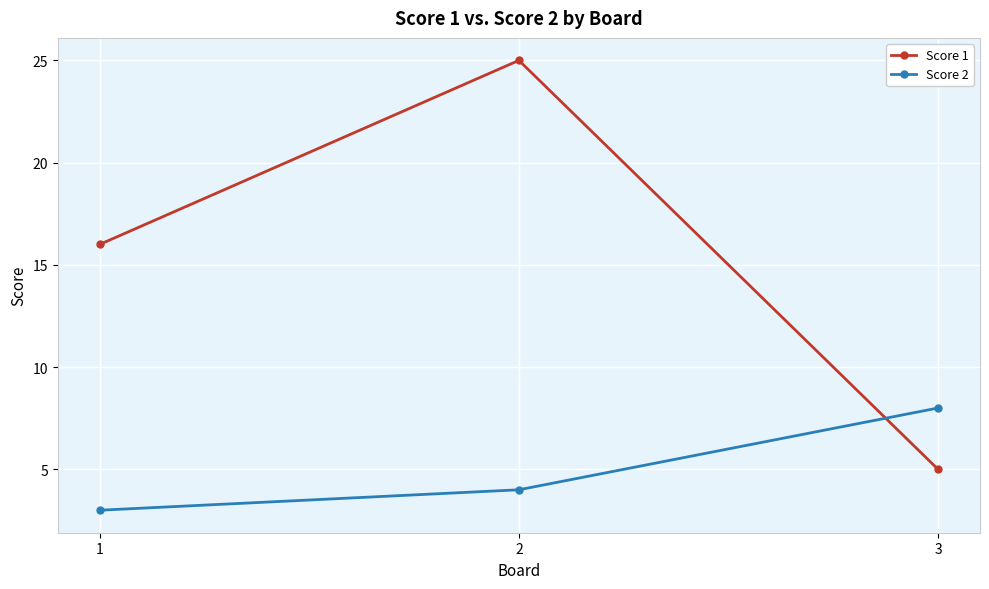

How many distinct data groups are displayed?

2